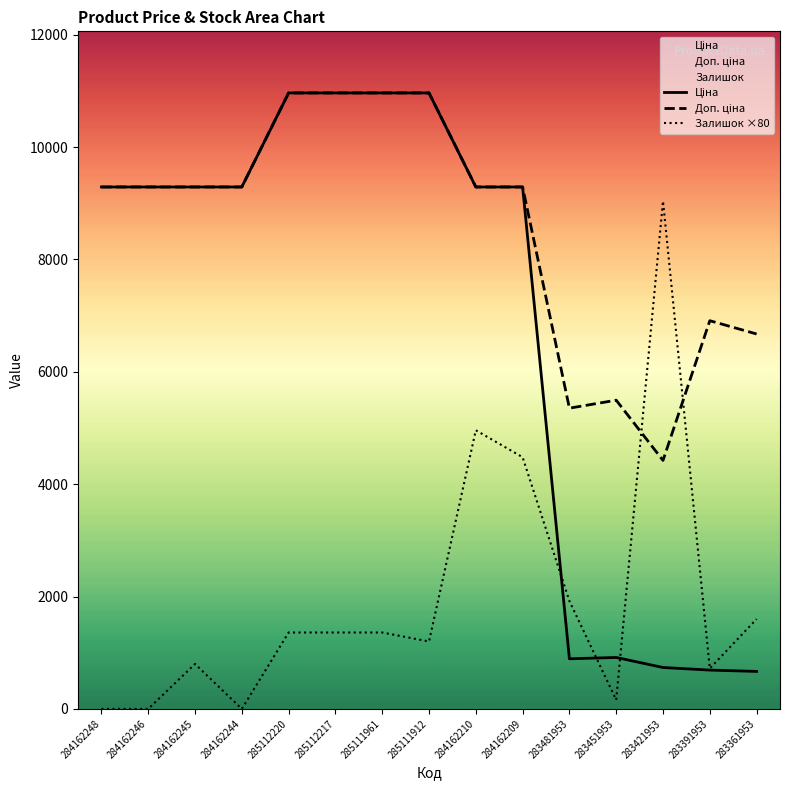

True or false: Доп. ціна has a value of 7474.3 at 283481953.

False